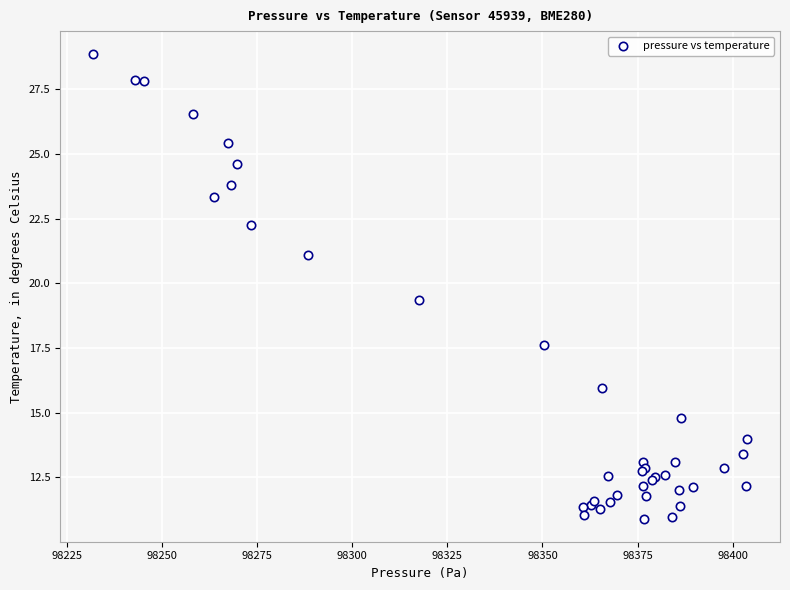

What Y value in the scatter plot is closest to 19?

19.4